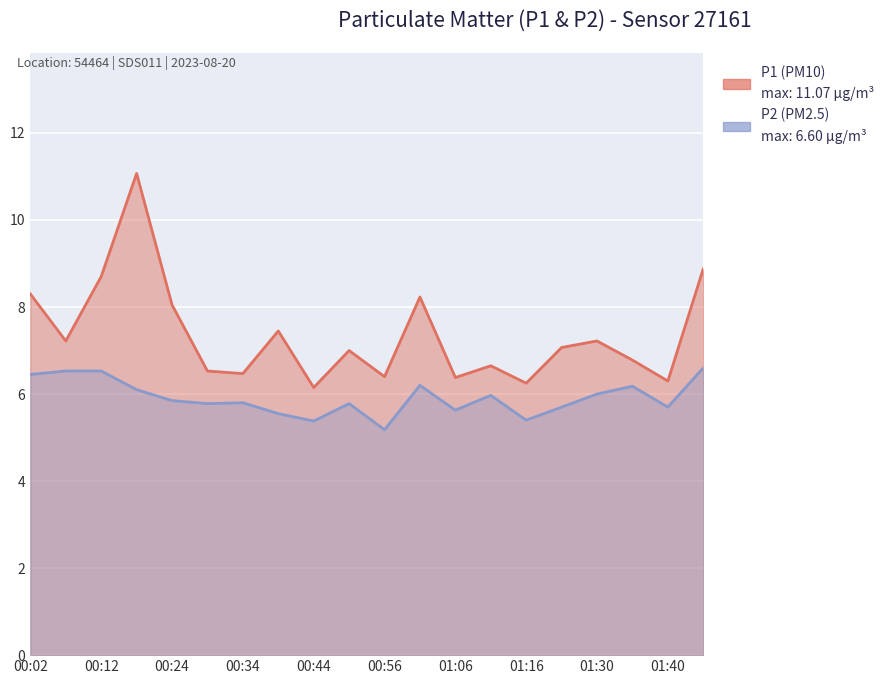

True or false: P2 and P1 intersect in this chart.

False